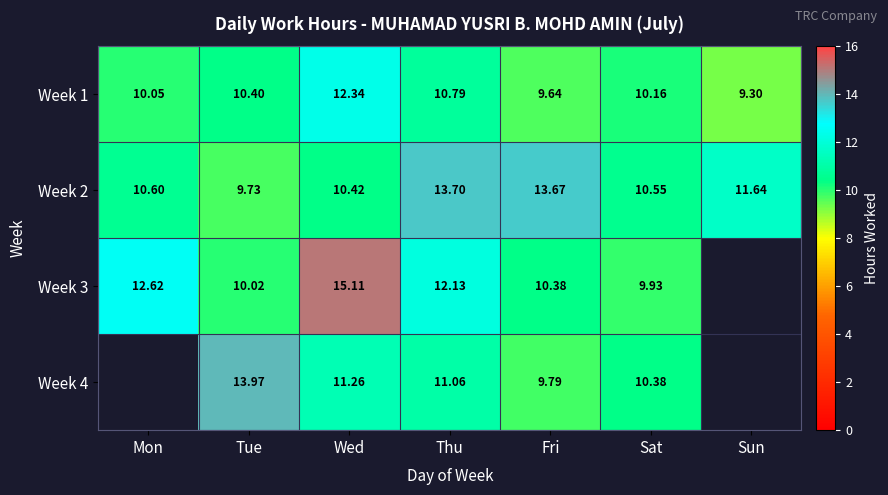

Rank the categories by Week 2 value from highest to lowest.

Thu, Fri, Sun, Mon, Sat, Wed, Tue